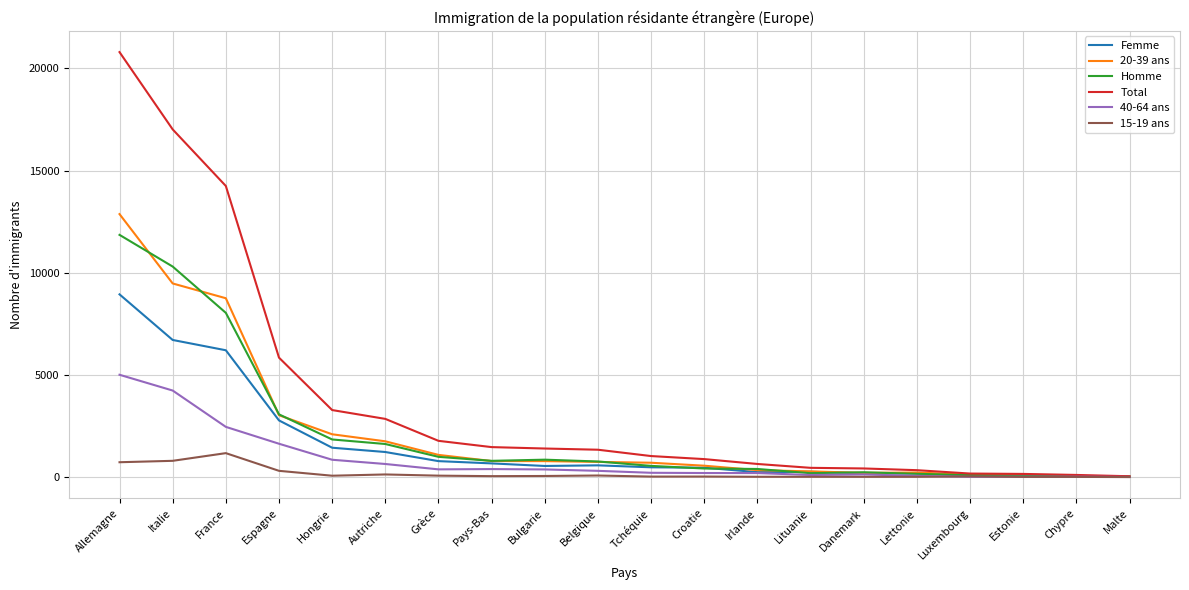

At which category is the sum across all series the highest?

Allemagne